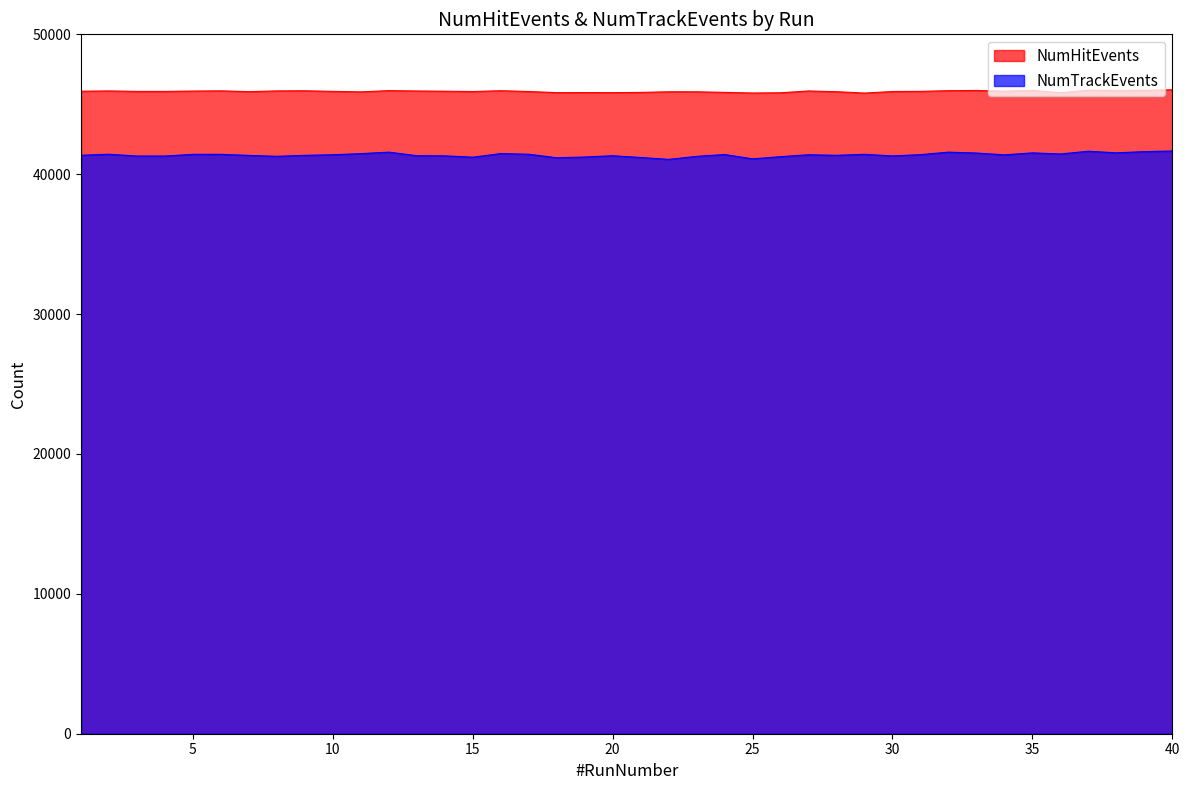

What is the maximum value for NumHitEvents?

46038